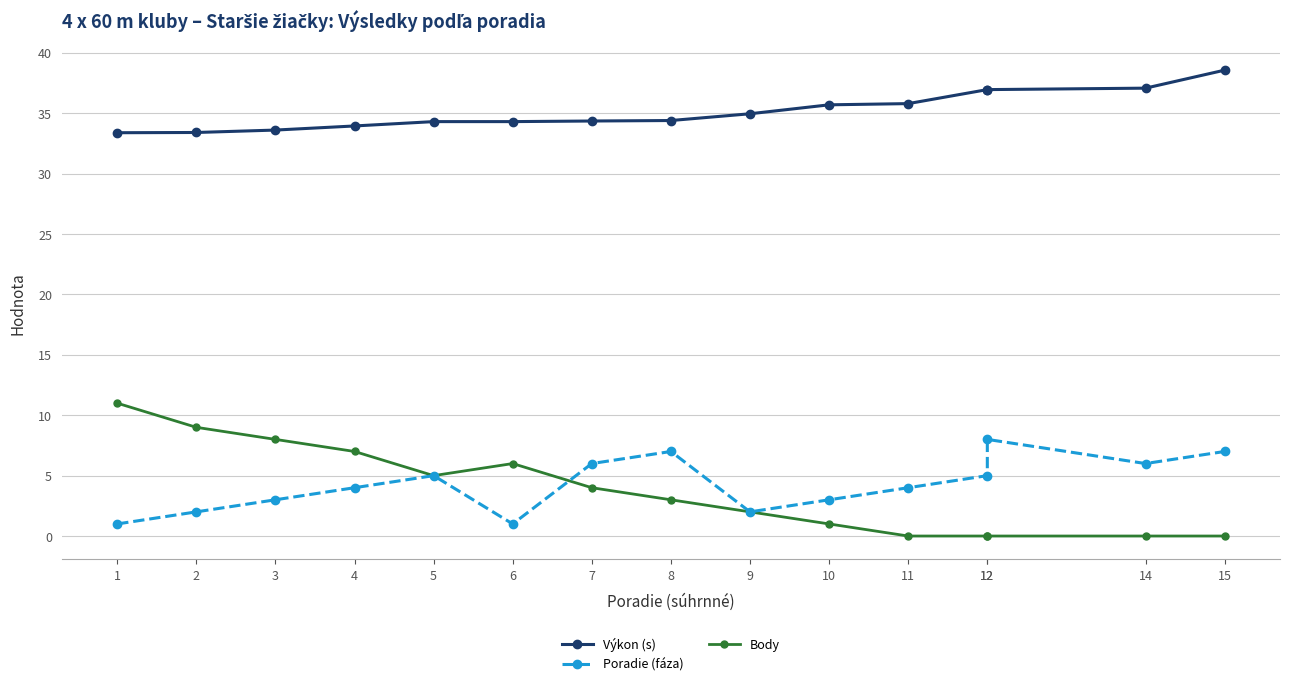

At which category does Poradie (fáza) reach its first local peak?

5